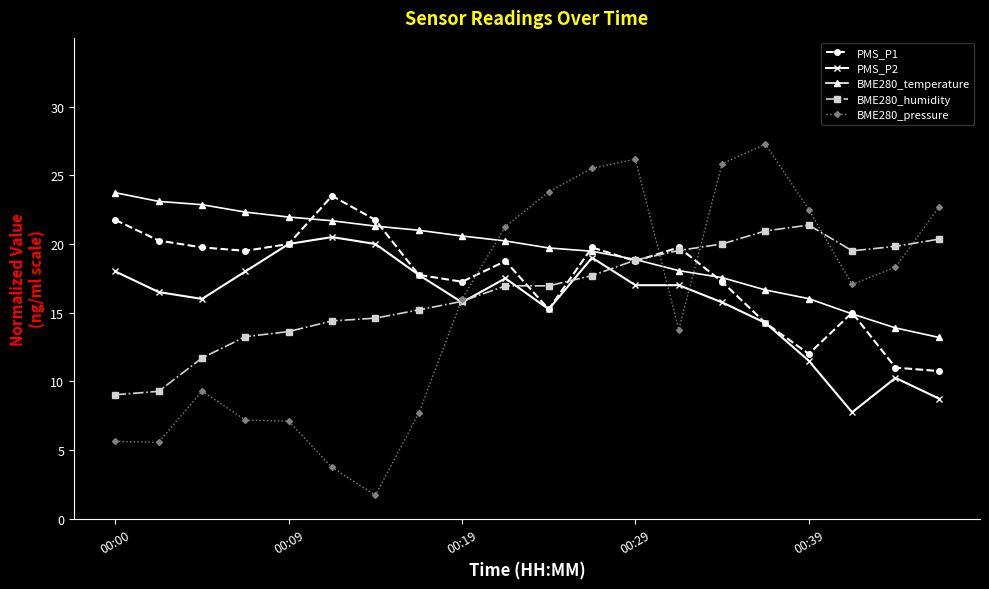

Which series has the largest total across all categories?

BME280_temperature